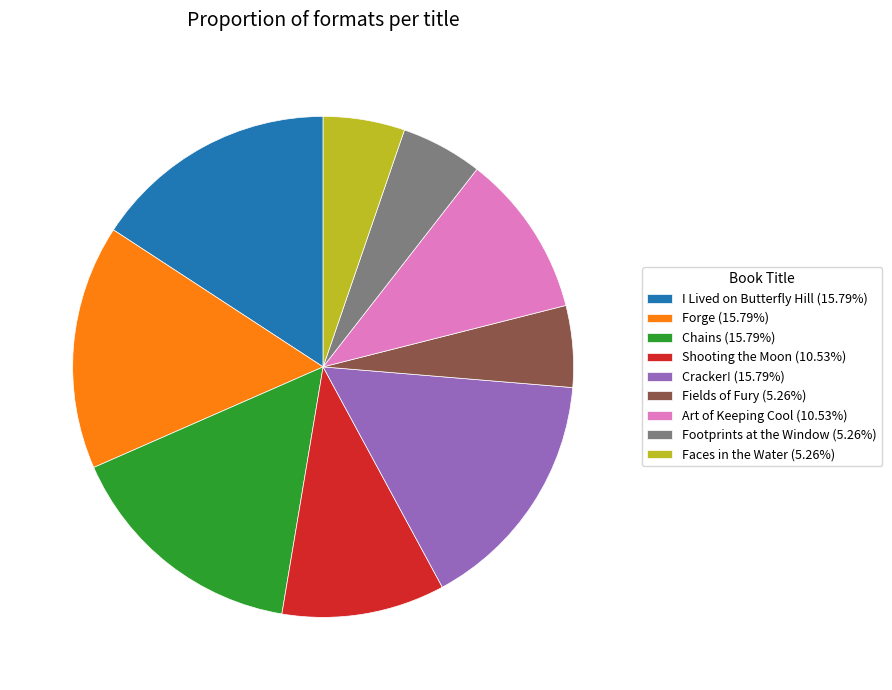

Is the sum of Cracker! (15.79%) and I Lived on Butterfly Hill (15.79%) greater than half?

No